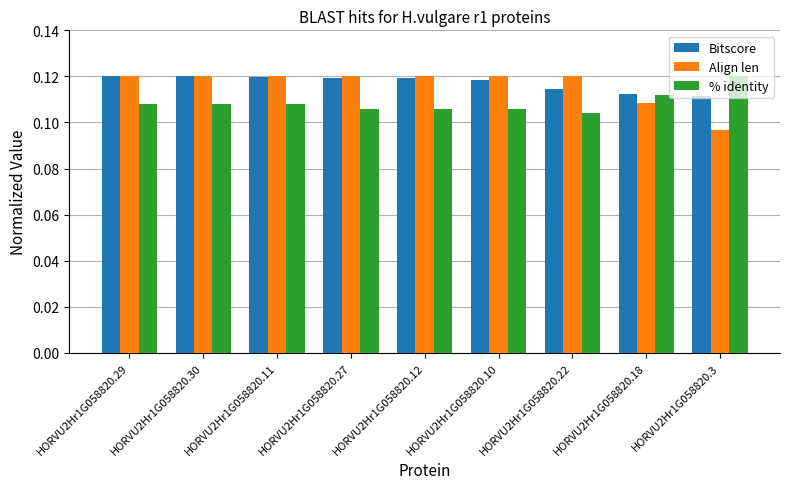

Which series has the largest total across all categories?

Bitscore